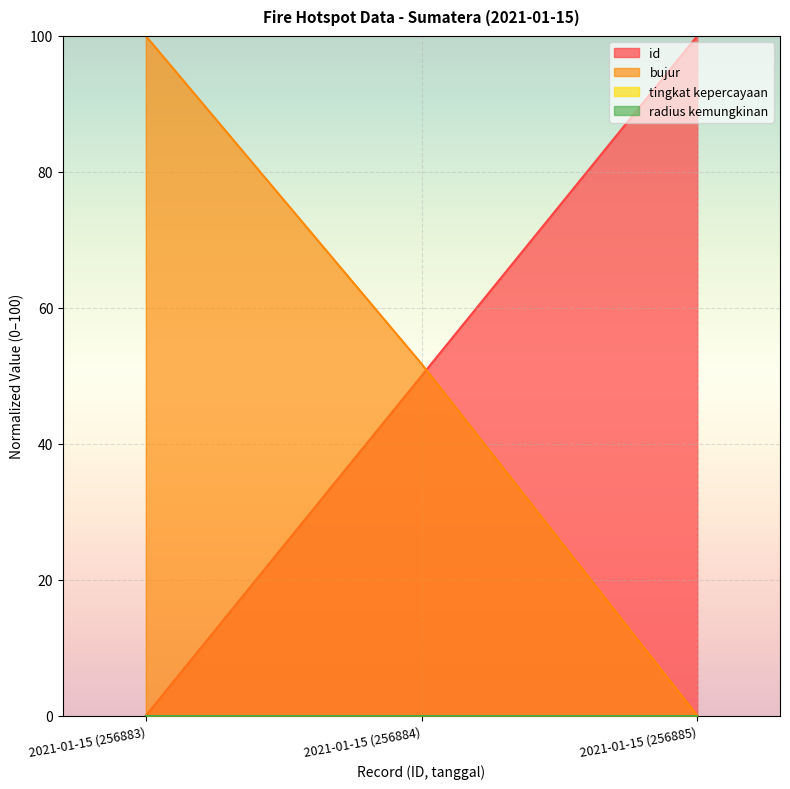

List the labels in order of id value, largest first.

2021-01-15 (256885), 2021-01-15 (256884), 2021-01-15 (256883)